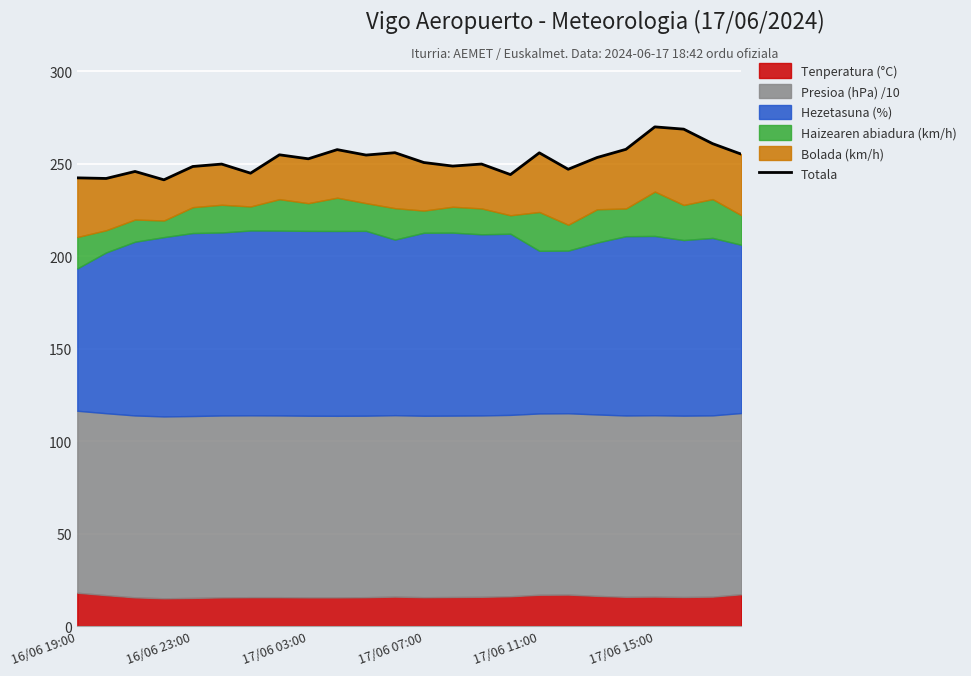

How many interior local valleys (lower than both neighbors) does the data have?

8